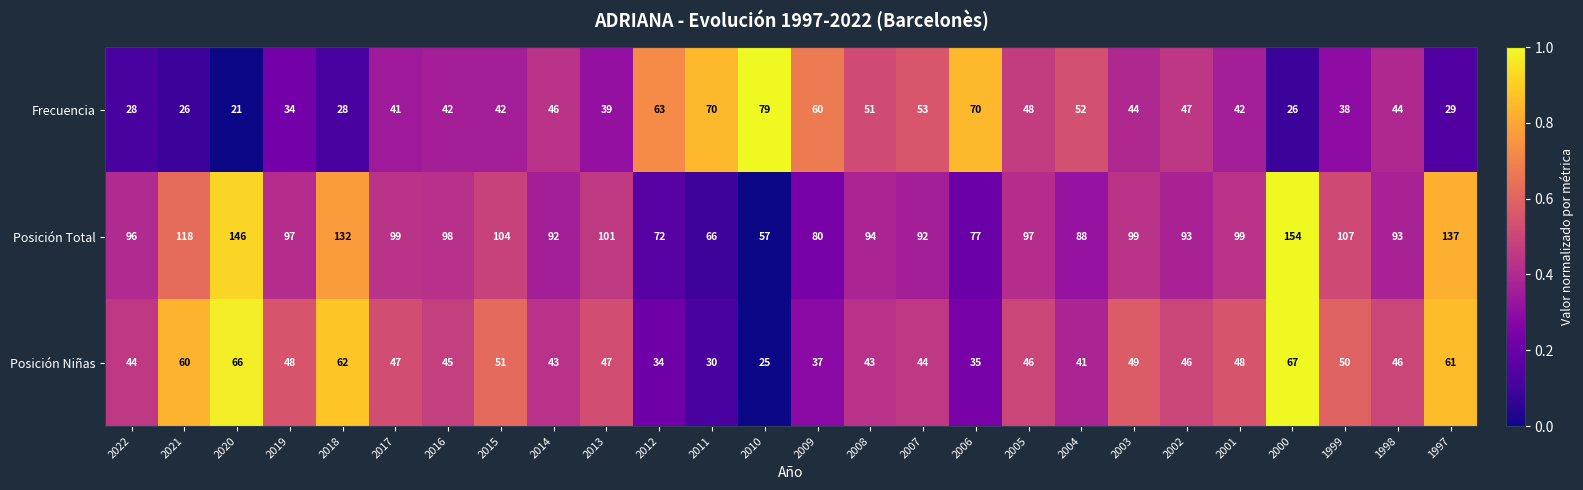

What is the sum of the Frecuencia values at 2007 and 2022?

81